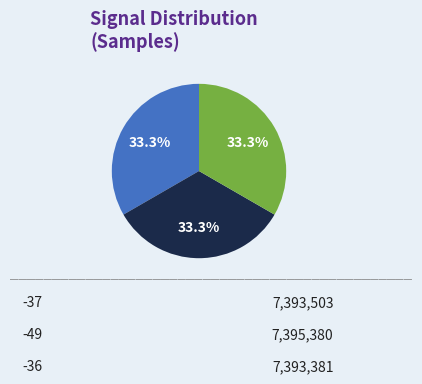

Is there a majority slice in this chart?

No